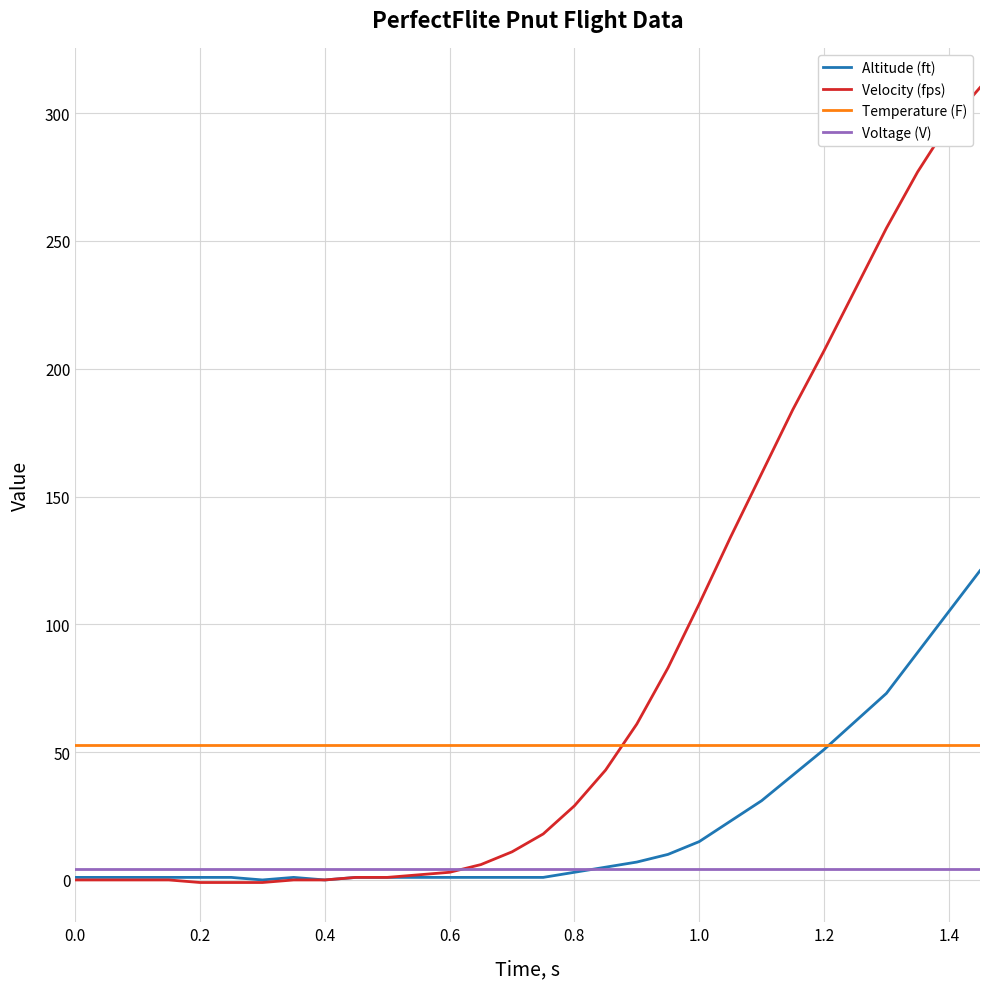

What is the maximum value for Temperature (F)?

52.6